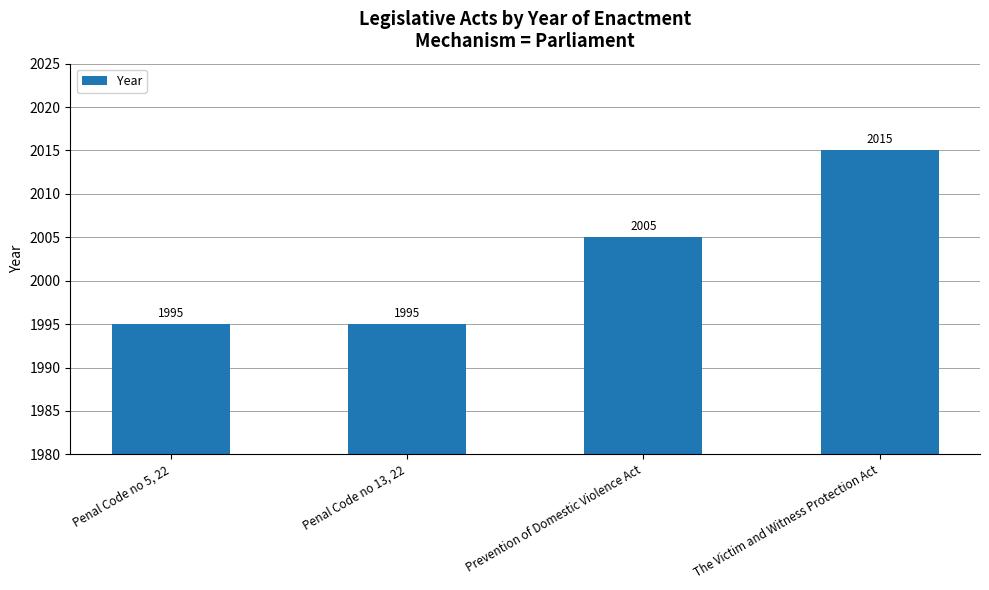

What value does the data have at The Victim and Witness Protection Act, to the nearest 10?

2020